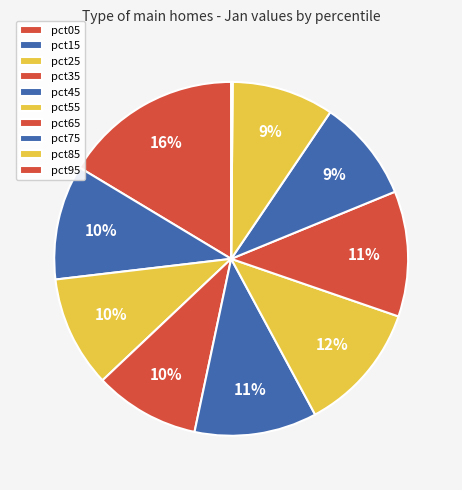

Is it true that pct55 is 21% of the pie?

False